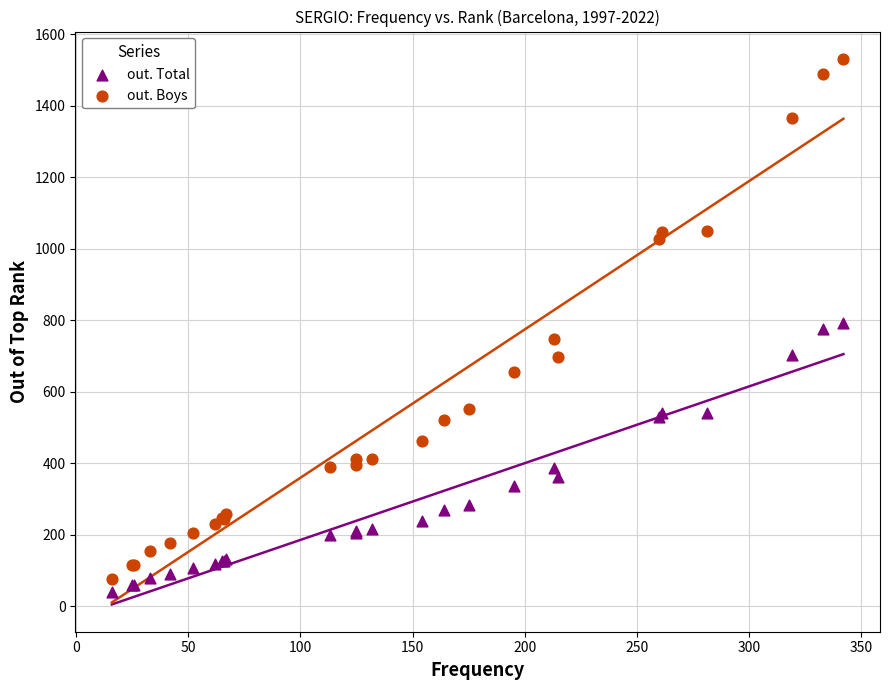

What is the X range (max minus min) for the scatter plot?

326